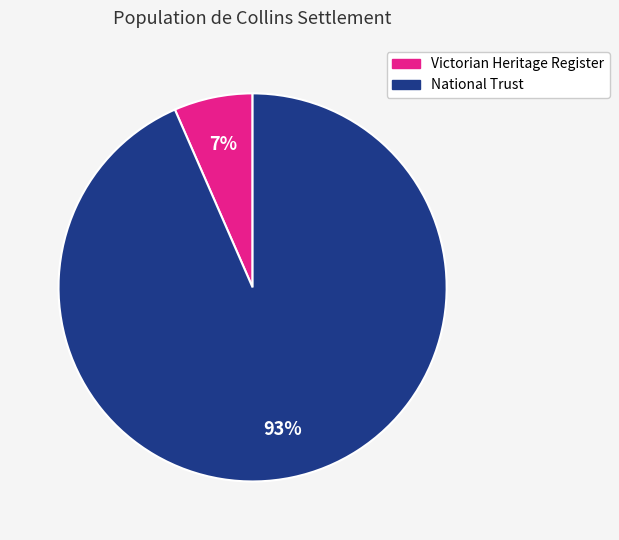

Is there a majority slice in this chart?

Yes